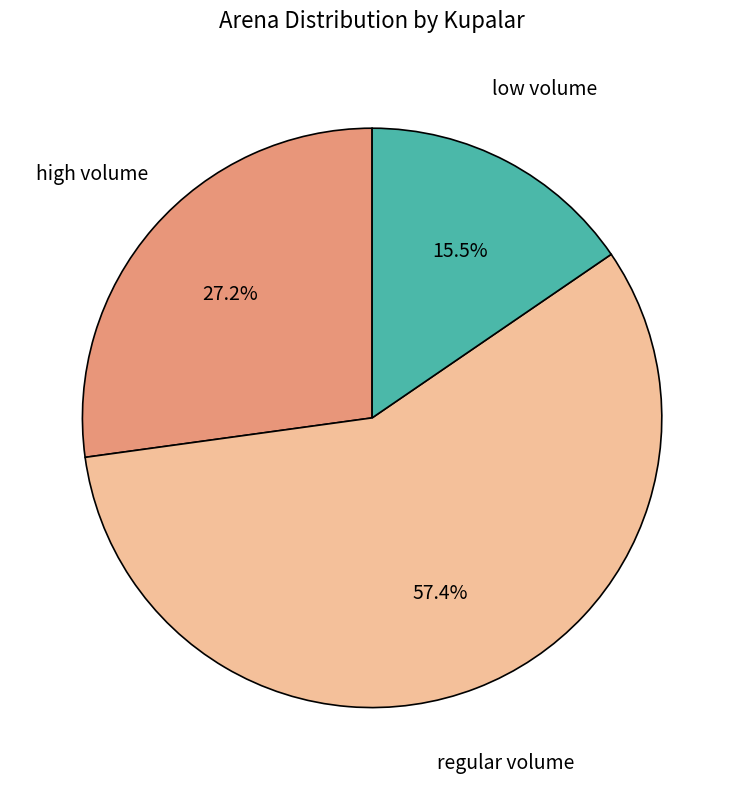

How many segments does this pie chart have?

3